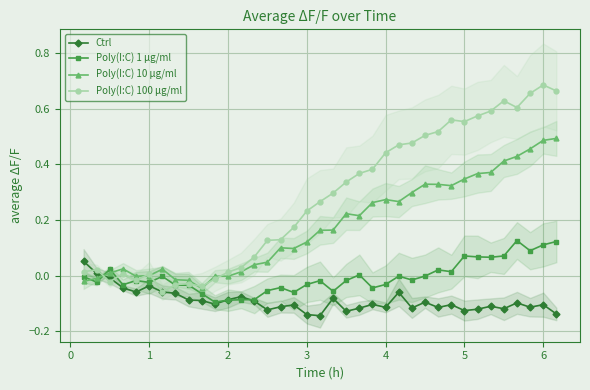

The Poly(I:C) 100 μg/ml series shows 0.4 at 3. True or false?

False